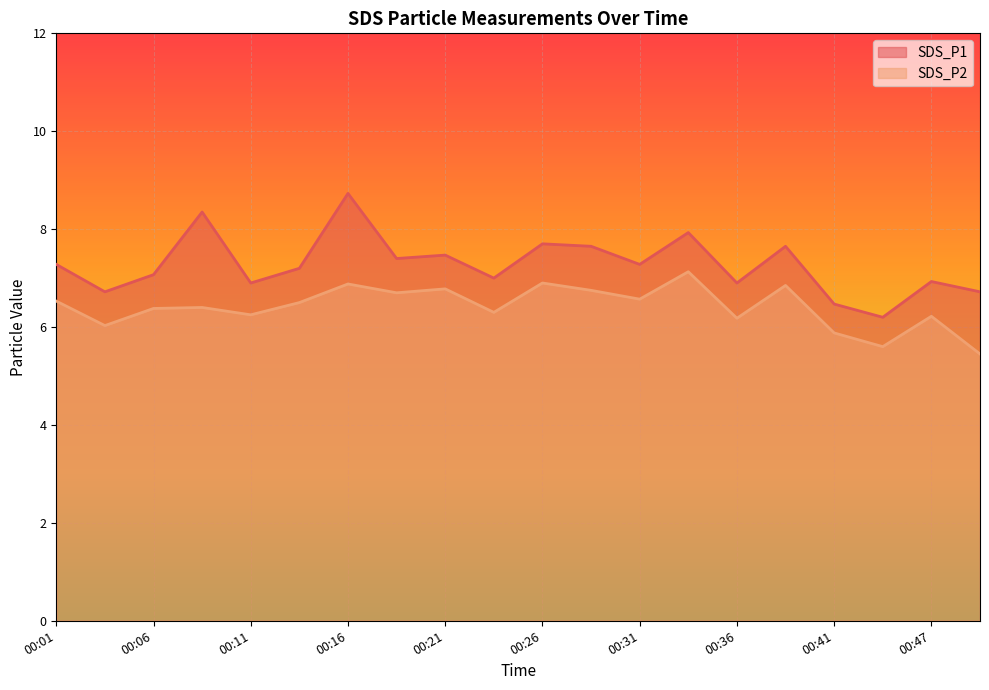

List the labels in order of SDS_P2 value, smallest first.

00:50, 00:45, 00:41, 00:04, 00:36, 00:47, 00:11, 00:24, 00:06, 00:09, 00:14, 00:01, 00:31, 00:19, 00:29, 00:21, 00:39, 00:16, 00:26, 00:34